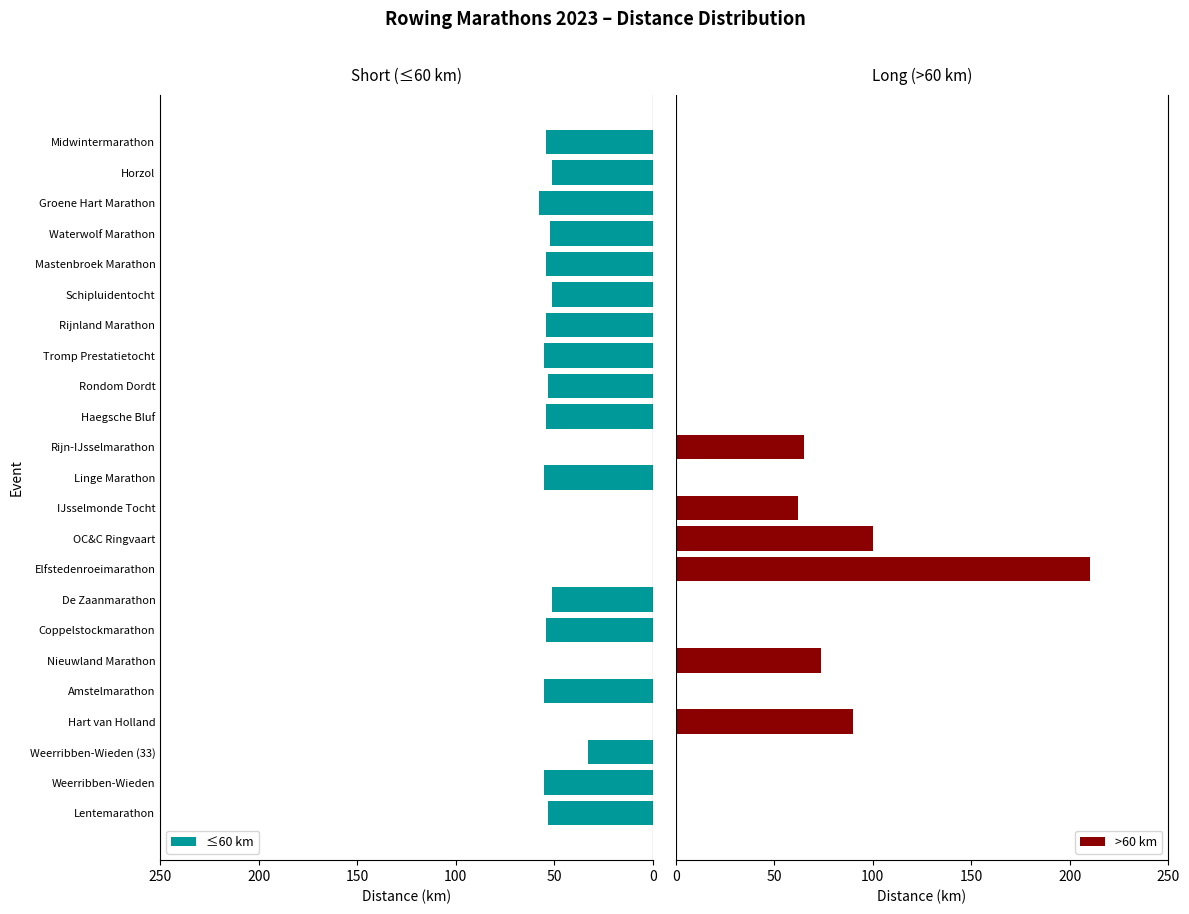

Are the bars grouped side by side (vs. stacked)?

Yes